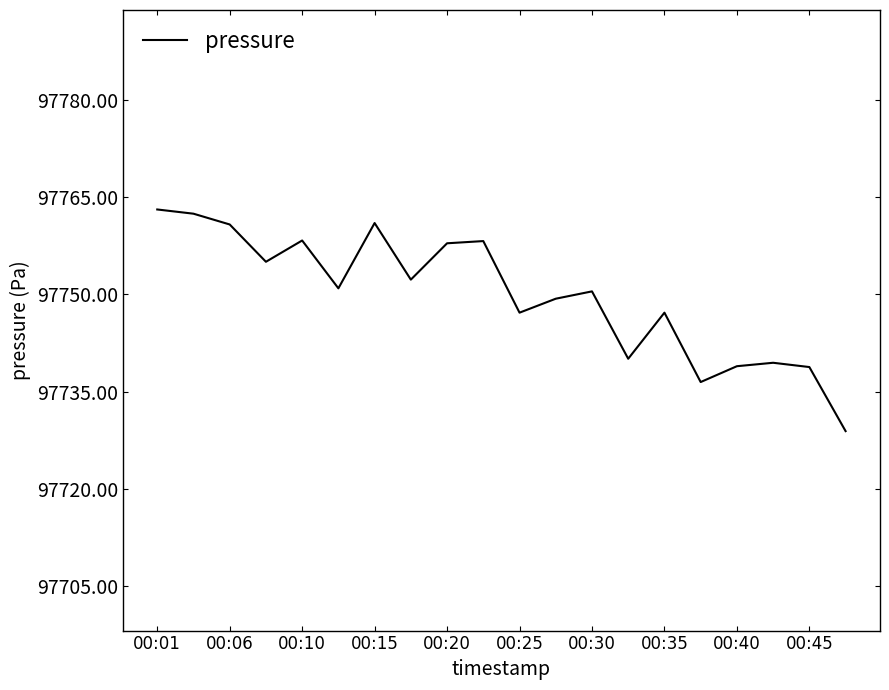

What is the maximum value shown in the chart?

97763.1